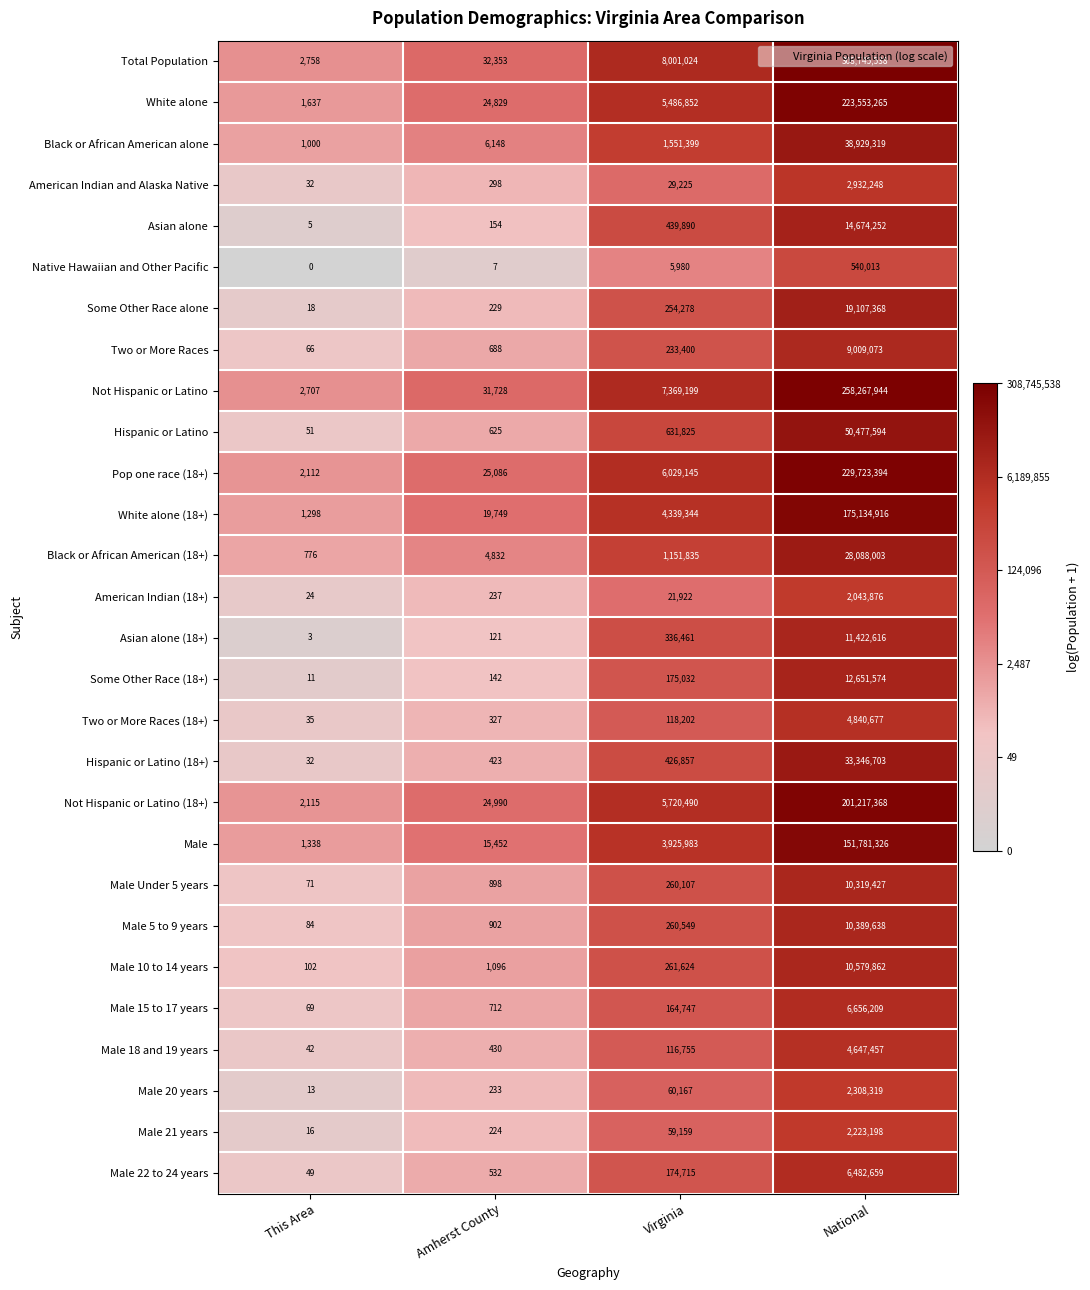

What is the difference between the second highest and minimum values in the American Indian and Alaska Native series?

29193